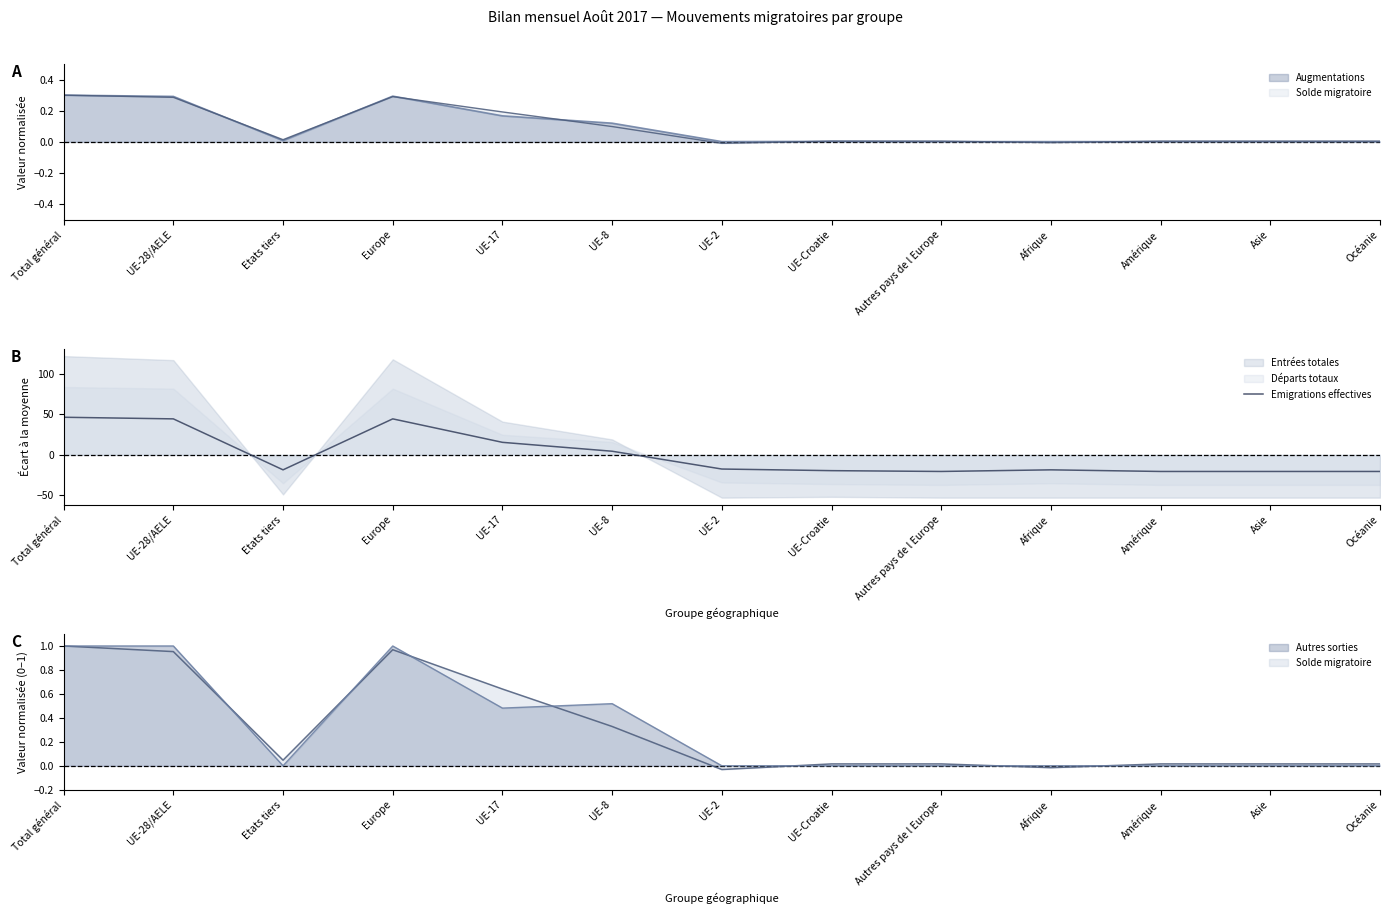

The Emigrations effectives series shows 68.1 at Total général. True or false?

False